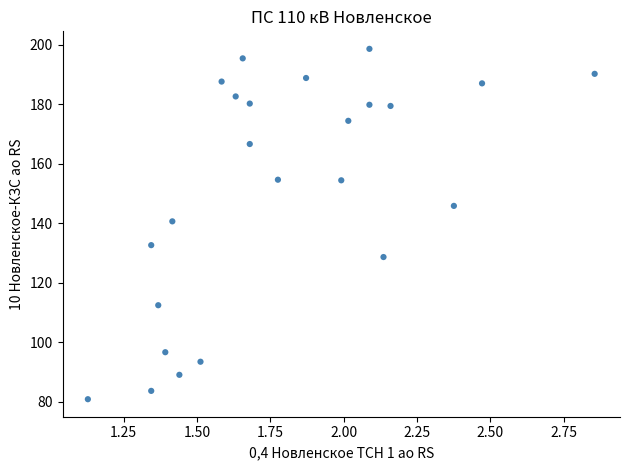

What is the range of Y values (max minus min)?

117.8